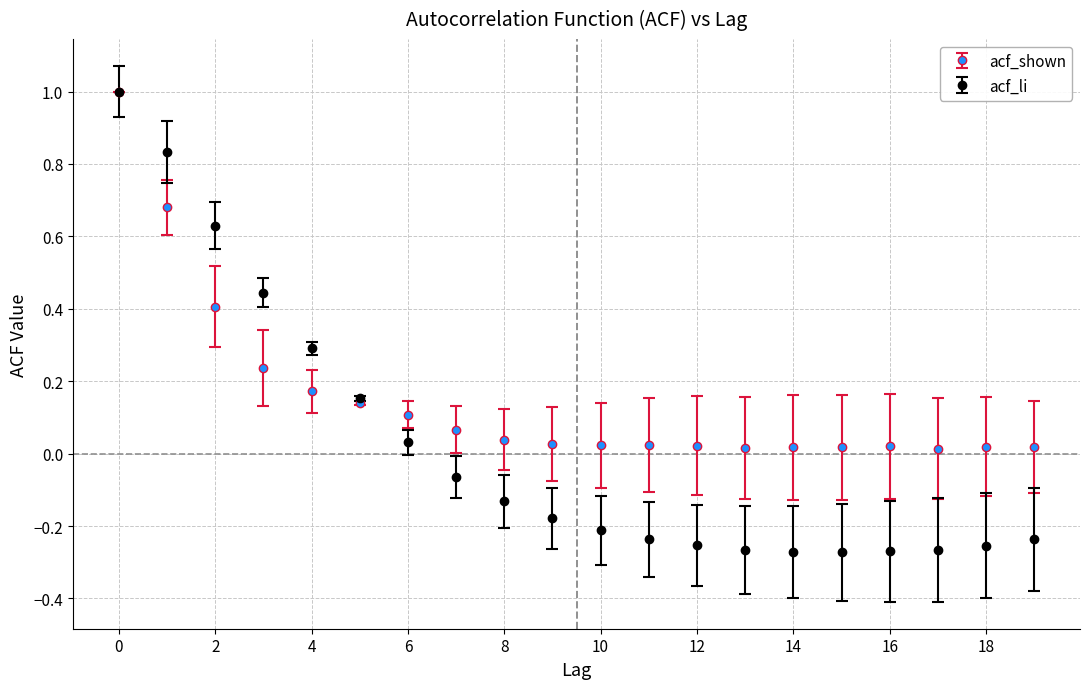

Which series has the largest range (max minus min)?

acf_li